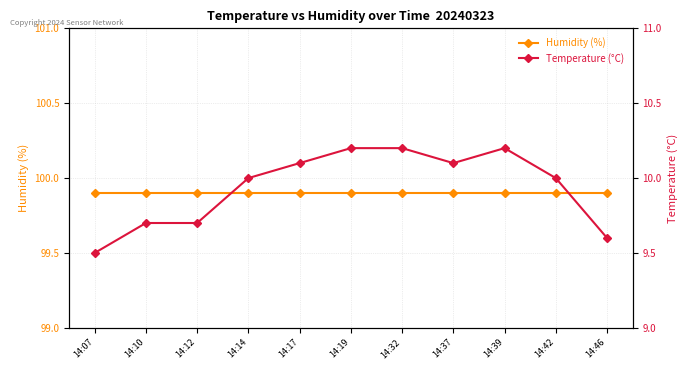

Read the Humidity (%) value at 14:12.

99.9